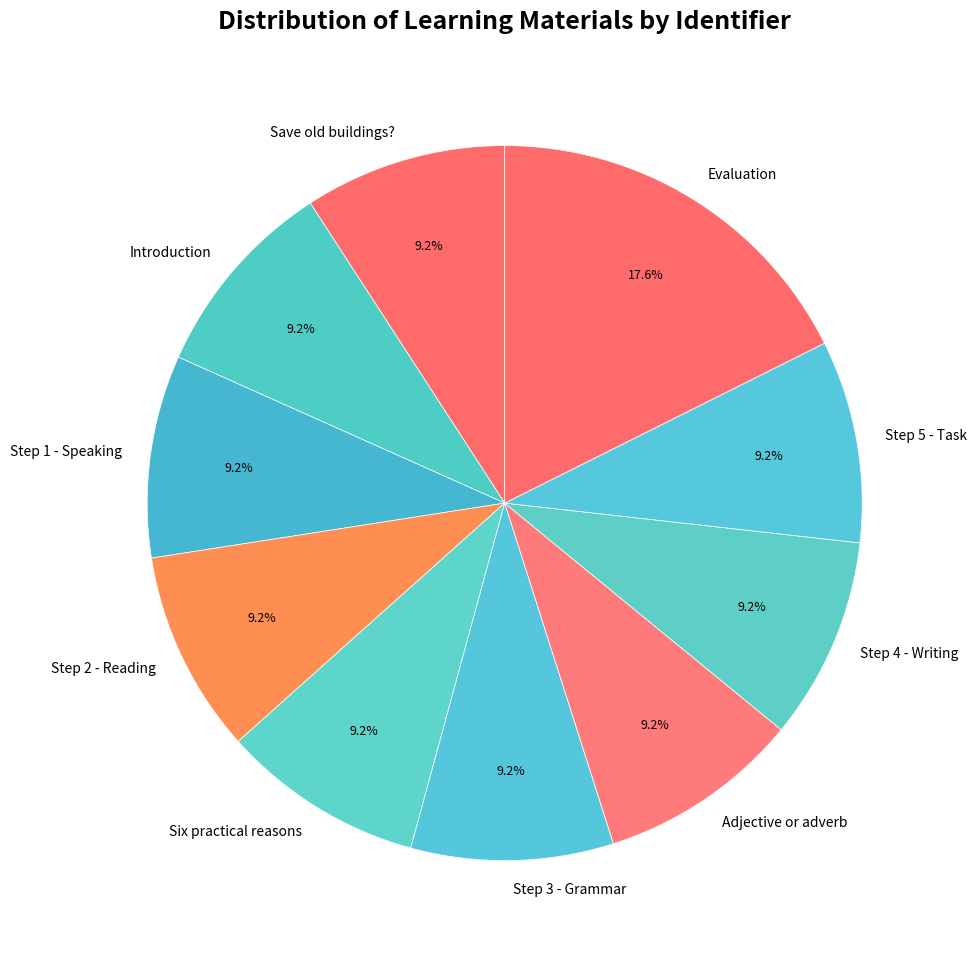

Does Step 4 - Writing represent more than half of the total?

No